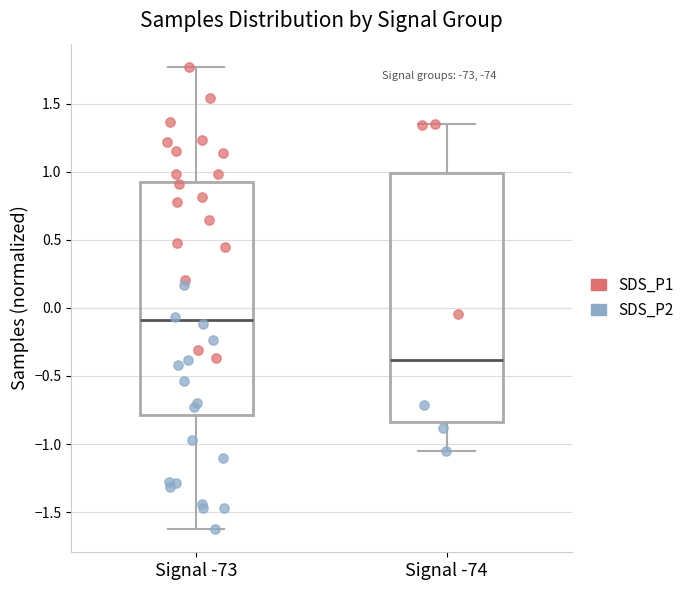

Reading left to right, read every box against the y-axis: the position of its median line, the range the box covers, and the ends of its whiskers. The values are not printed on the chart, so give them approximately, as read against the axis.

Signal -73: median -0.10, box -0.80 to 0.95, whiskers -1.60 to 1.75
Signal -74: median -0.40, box -0.85 to 1.00, whiskers -1.05 to 1.35